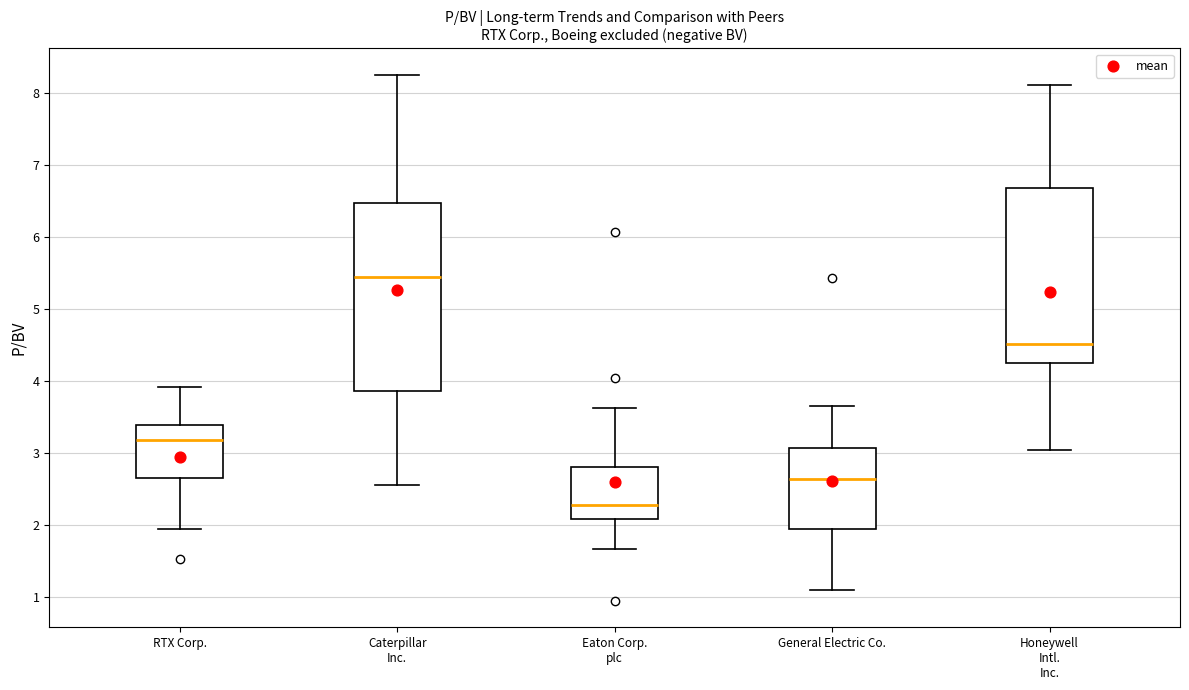

Reading left to right, read every box against the y-axis: the position of its median line, the range the box covers, and the ends of its whiskers. The values are not printed on the chart, so give them approximately, as read against the axis.

RTX Corp.: median 3.2, box 2.7 to 3.4, whiskers 2.0 to 3.9
Caterpillar Inc.: median 5.4, box 3.9 to 6.5, whiskers 2.6 to 8.3
Eaton Corp. plc: median 2.3, box 2.1 to 2.8, whiskers 1.7 to 3.6
General Electric Co.: median 2.6, box 2.0 to 3.1, whiskers 1.1 to 3.7
Honeywell Intl. Inc.: median 4.5, box 4.2 to 6.7, whiskers 3.1 to 8.1